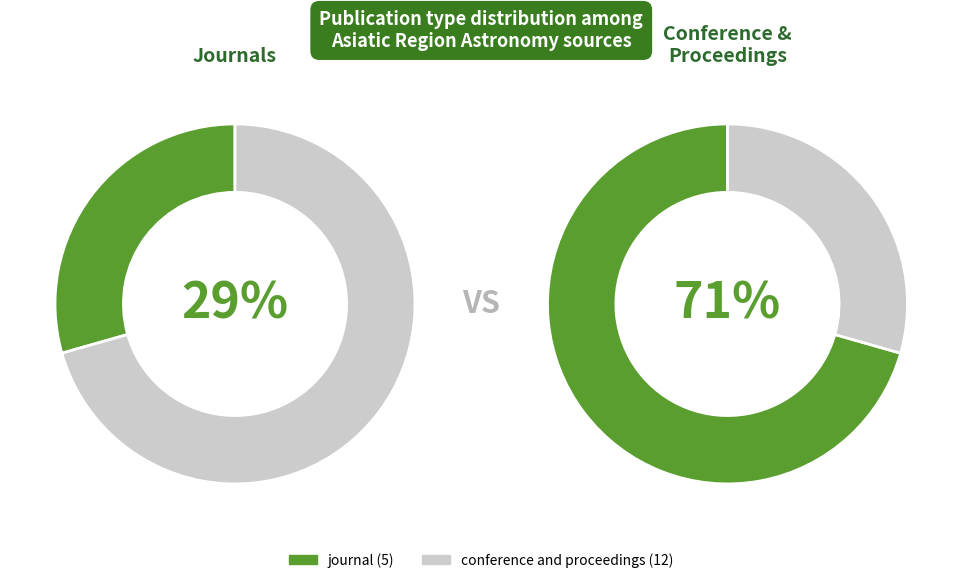

What percentage is the journal slice, to the nearest percent?

29%